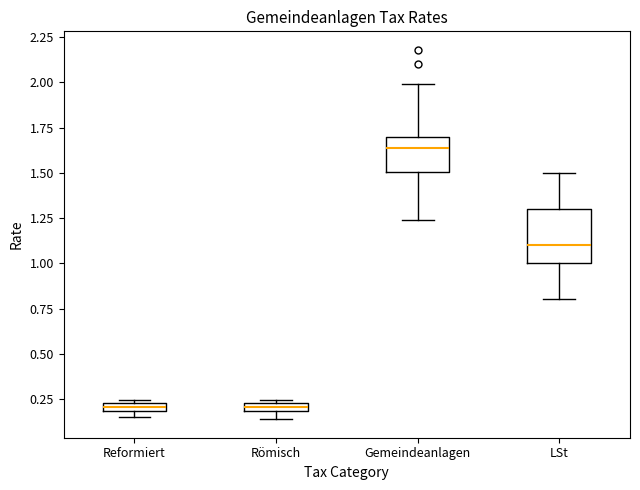

Where does the lower whisker of the box for Gemeindeanlagen end on the y-axis? The values are not printed on the chart, so give them approximately, as read against the axis.

1.25